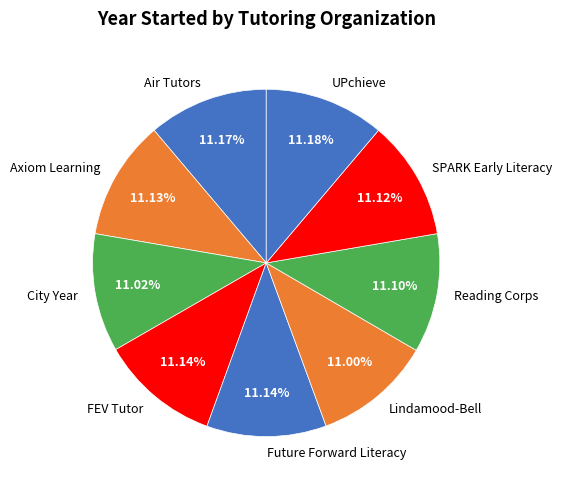

Do Lindamood-Bell and Axiom Learning together represent more than half of the pie?

No